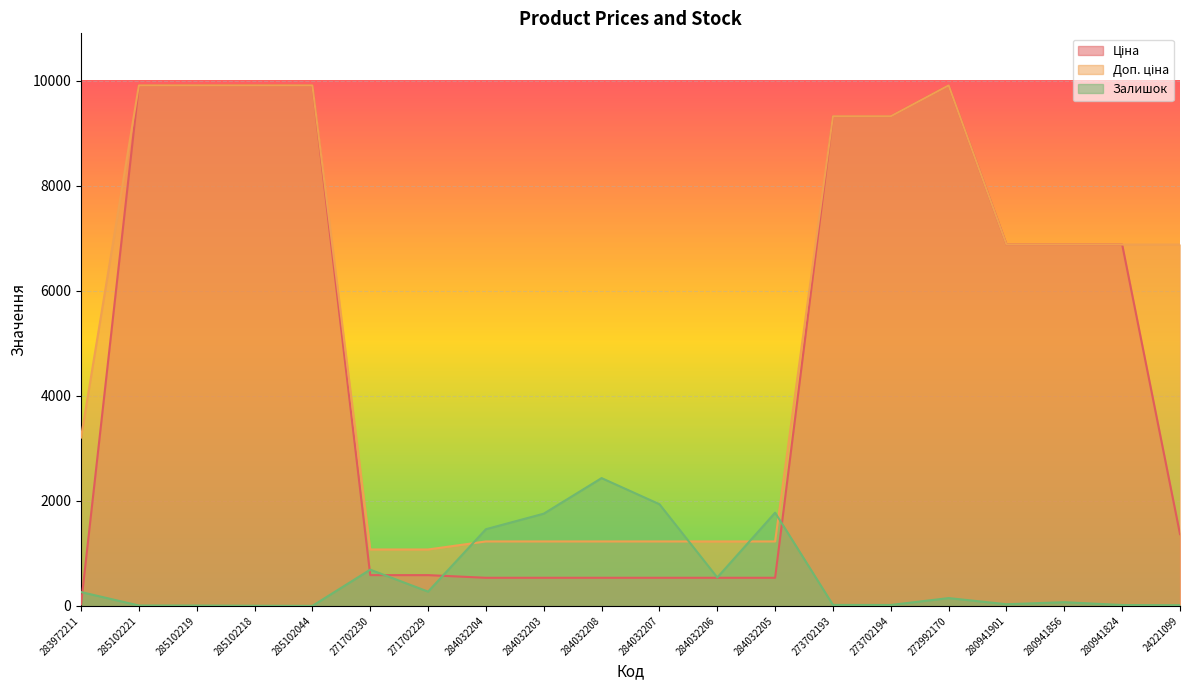

How many intersections are there between Ціна and Залишок?

5